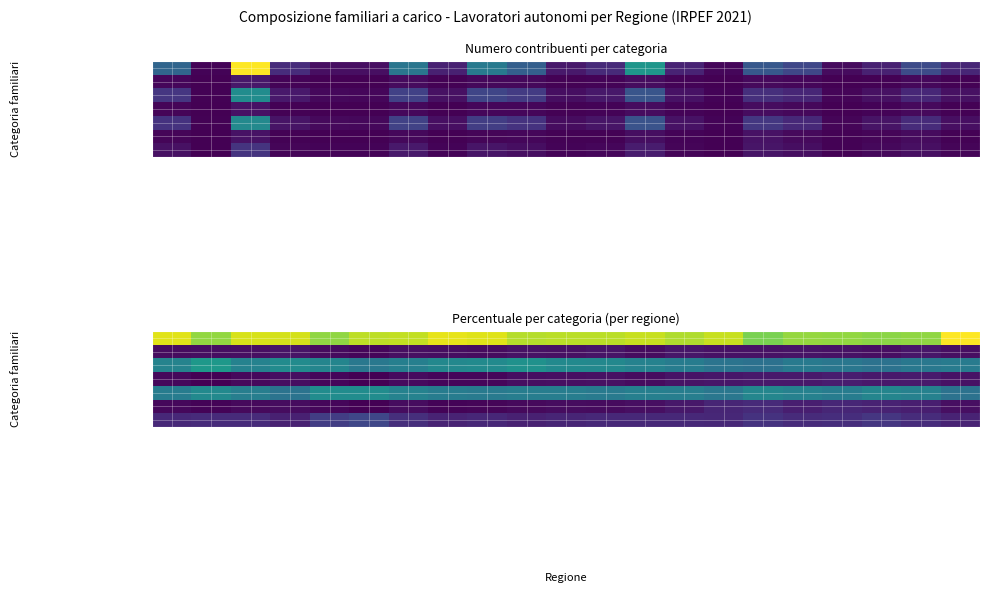

What is the minimum value for Nessun soggetto a carico?

37.7